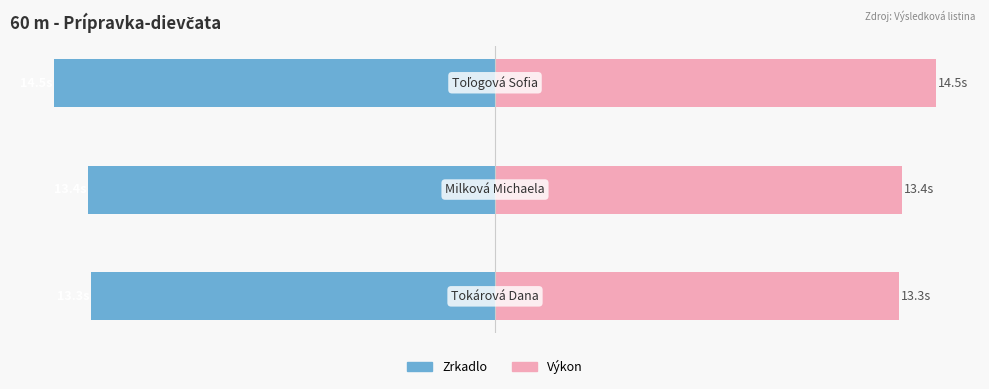

Count the number of data series in this chart.

2